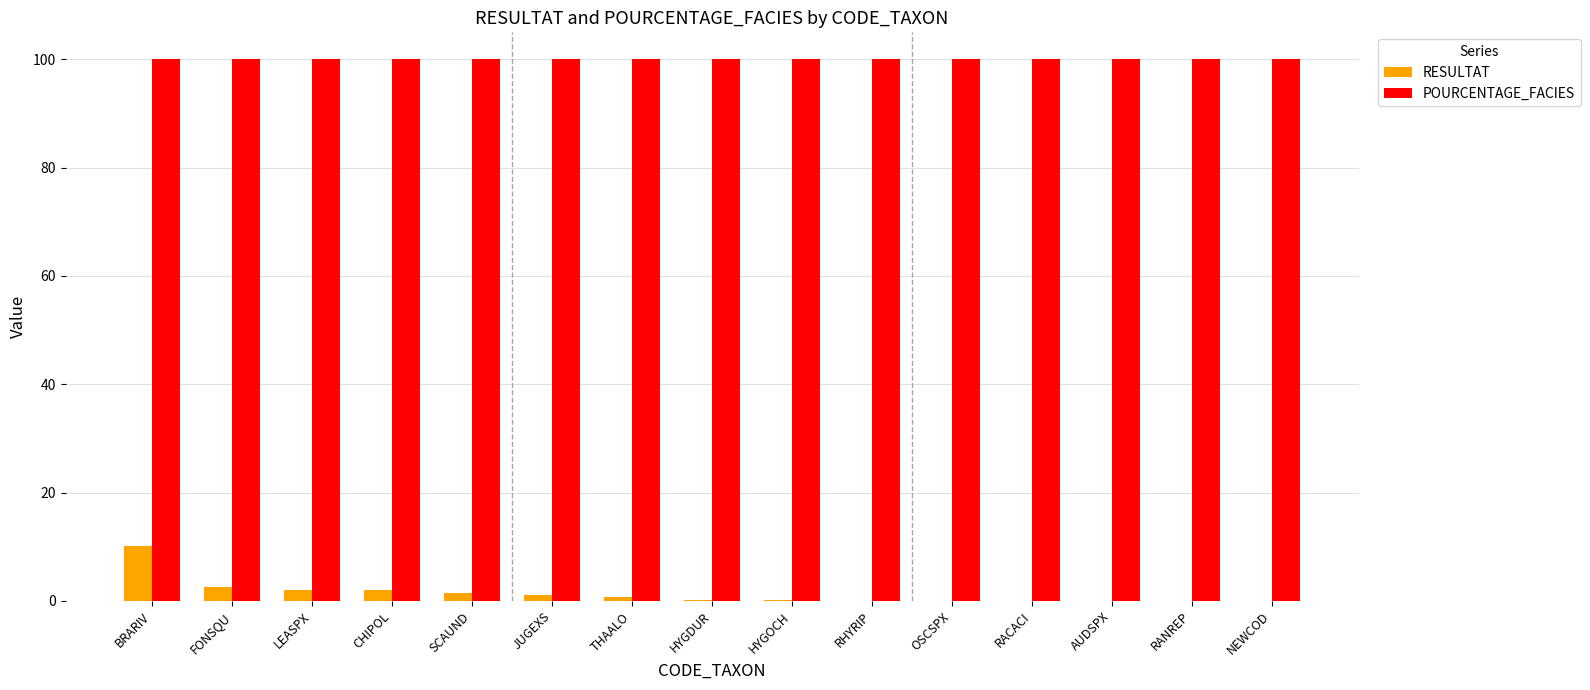

Which series has the largest total across all categories?

POURCENTAGE_FACIES